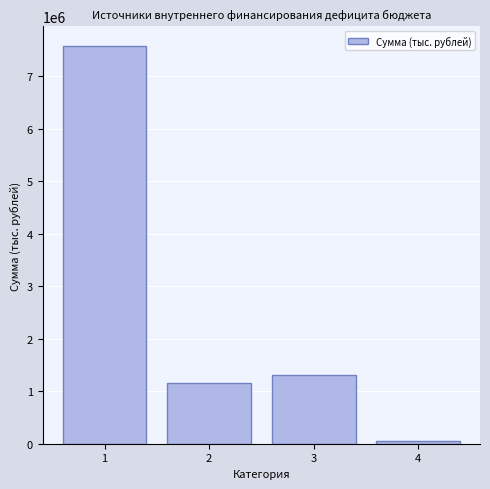

List the labels in order of value, largest first.

1, 3, 2, 4